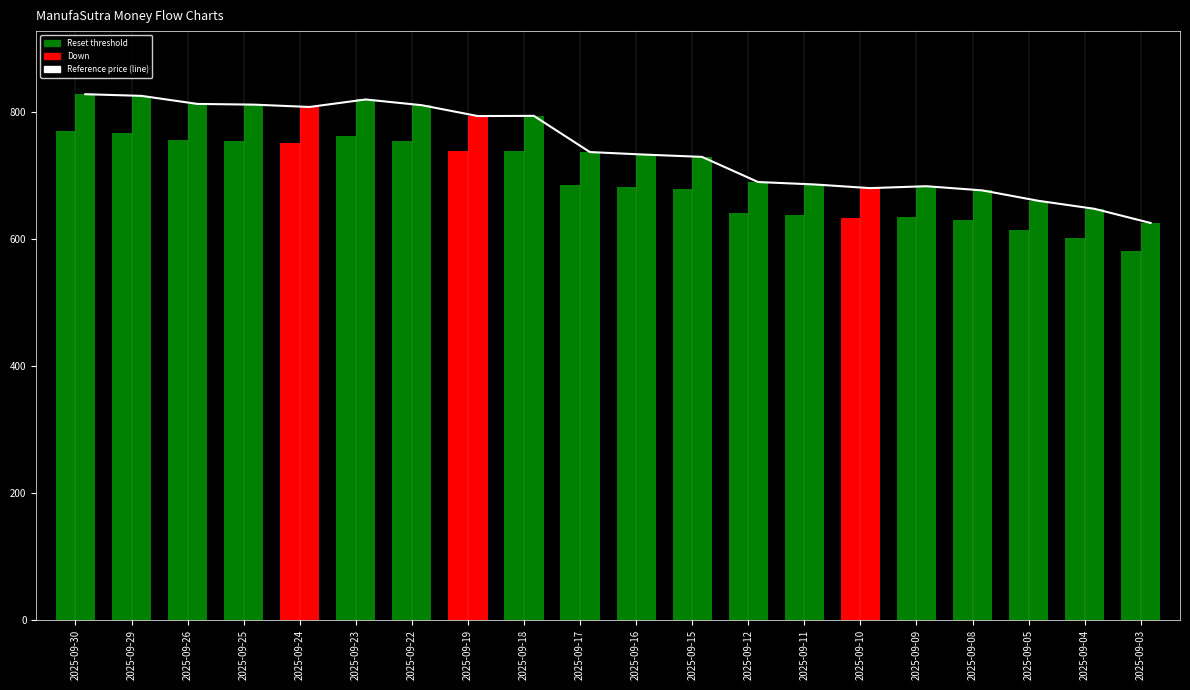

The chart shows a value of 1183.9 at 2025-09-29. True or false?

False